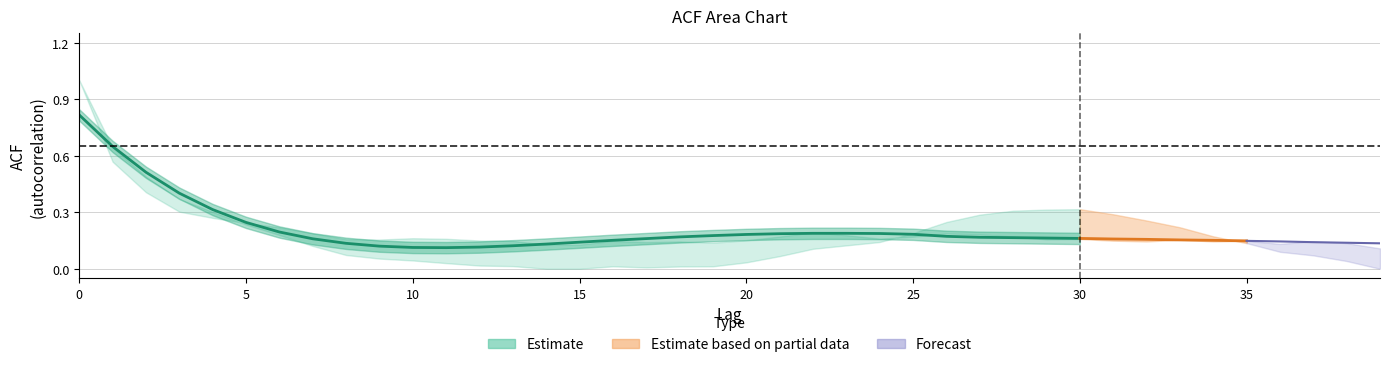

What is the total value across all series at 35?

0.4